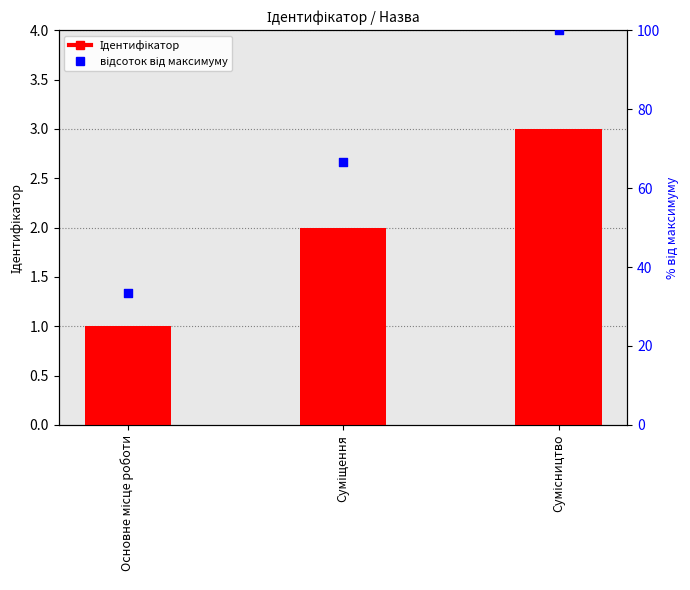

What are all the series names shown in the legend?

Ідентифікатор, відсоток від максимуму